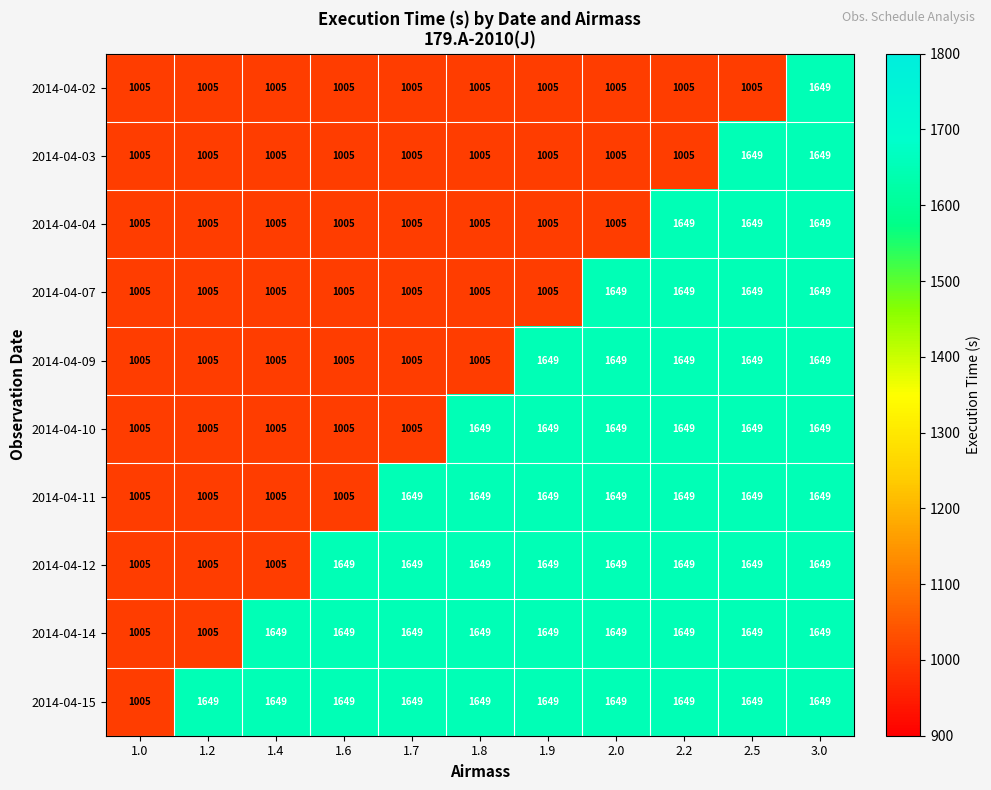

Which series has the largest total across all categories?

2014-04-15